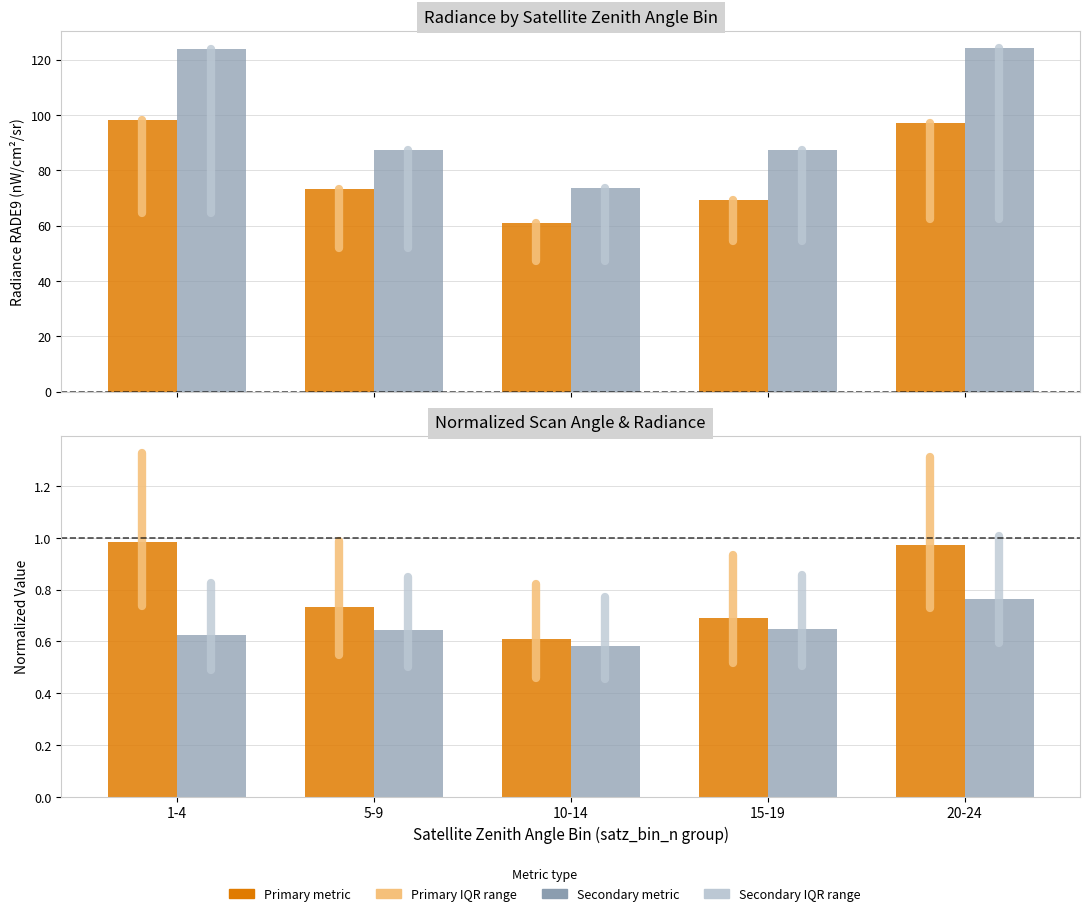

At which category does the chart reach its minimum across all series?

10-14